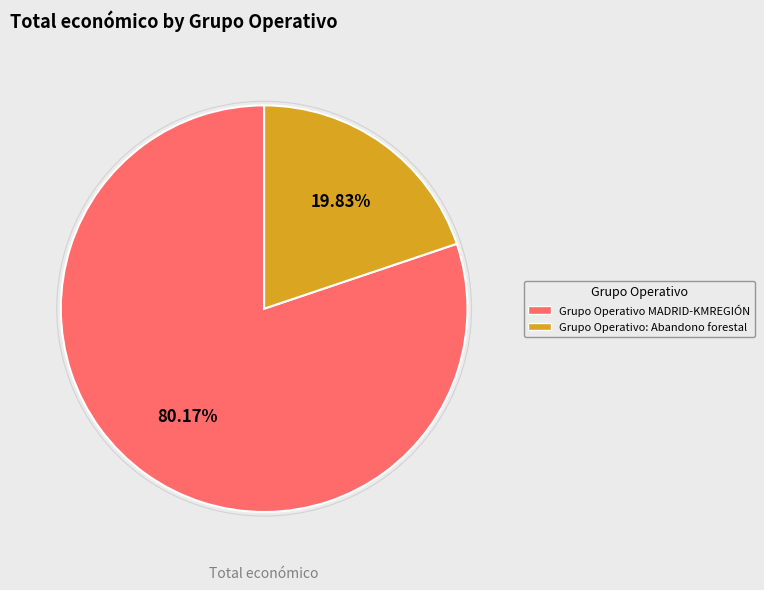

Is there any slice that represents more than half of the pie?

Yes